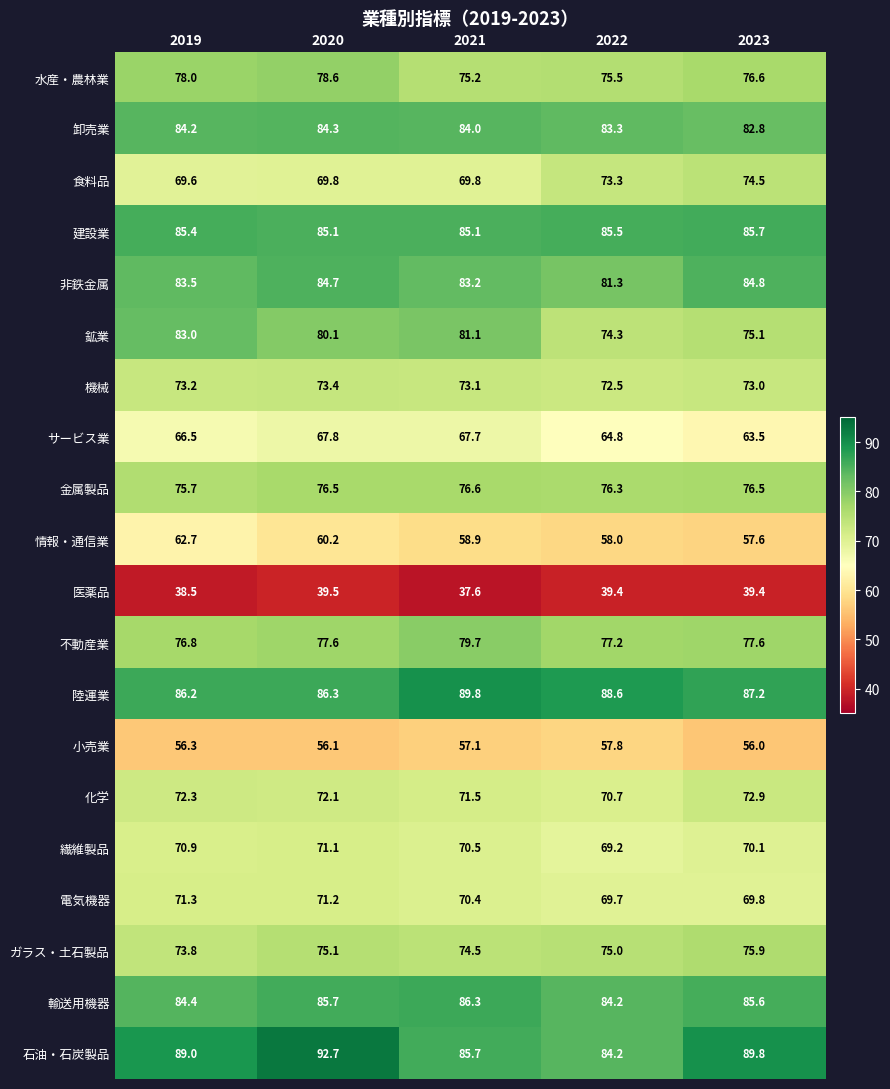

At which category does the chart reach its peak across all series?

2020